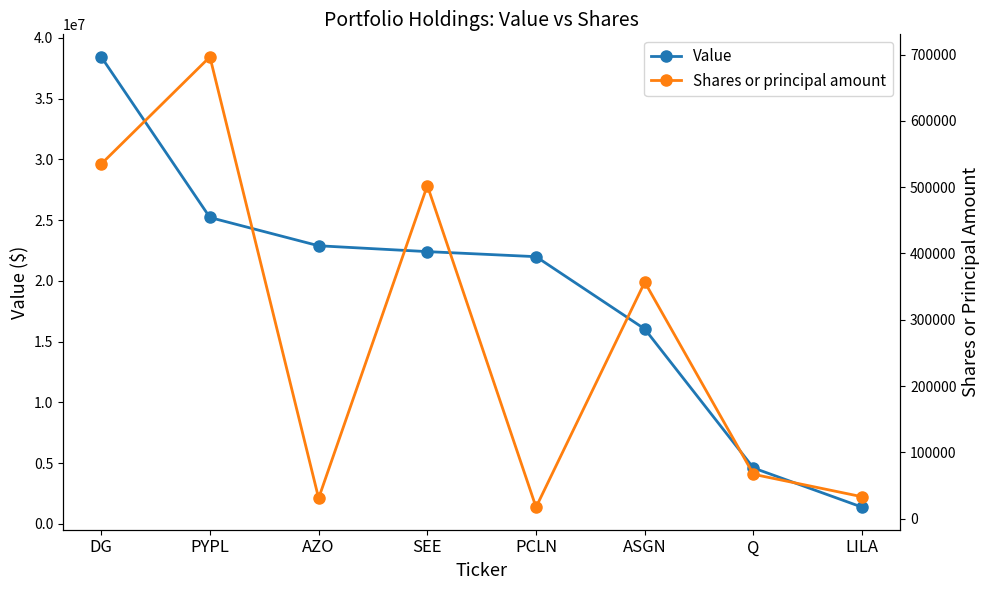

What is the difference between the second highest and second lowest values in the Shares or principal amount series?

504020